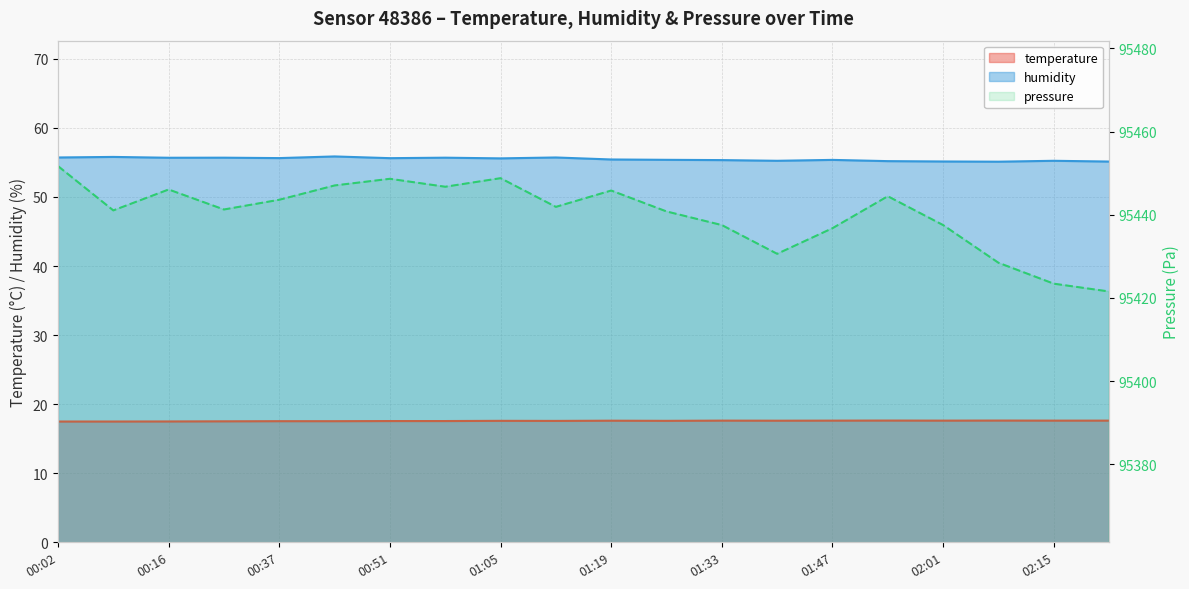

What is the sum of all pressure_norm values?

1908803.4